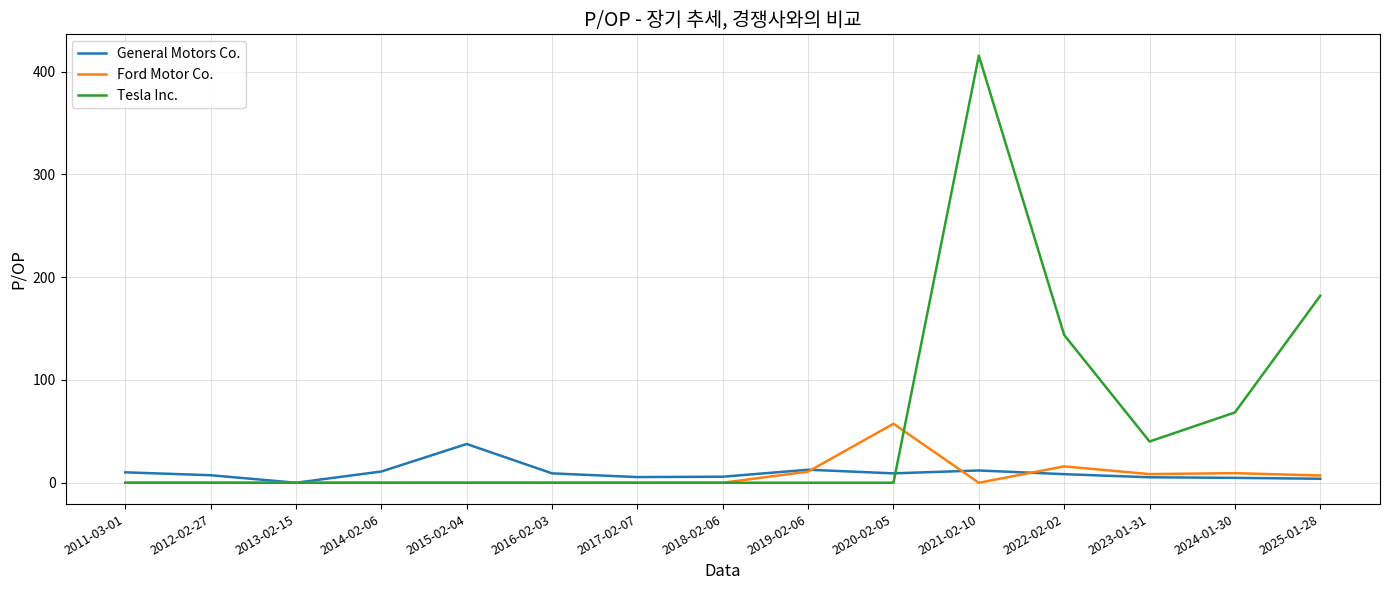

What are all the series names shown in the legend?

General Motors Co., Ford Motor Co., Tesla Inc.